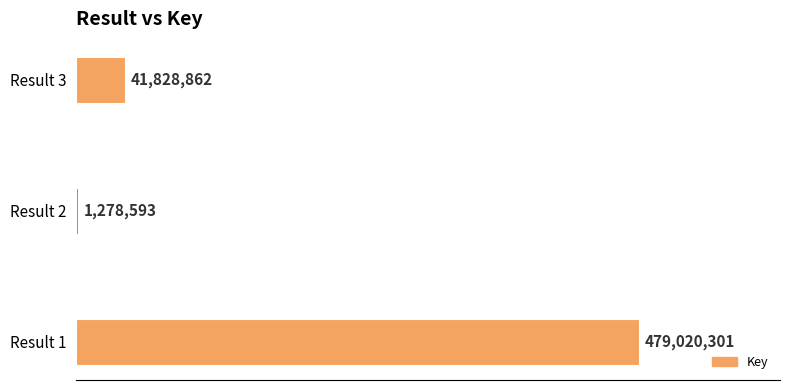

Are the bars horizontal?

Yes